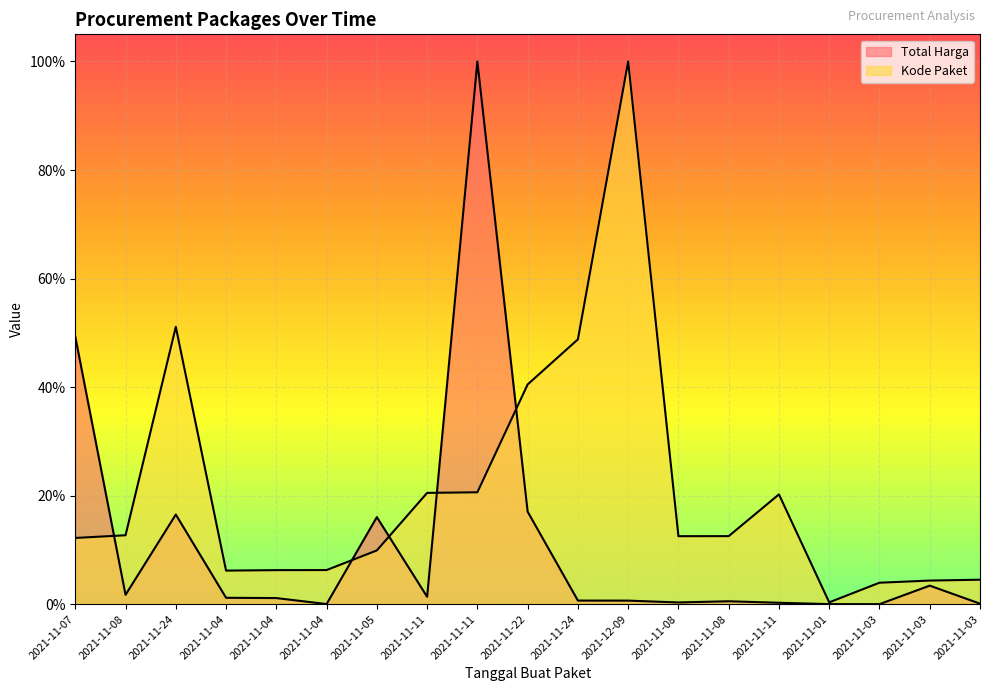

Reading left to right, what are all the values shown in this chart?

Total Harga: 2021-11-07=0.5	2021-11-08=0.0	2021-11-24=0.2	2021-11-04=0.0	2021-11-04=0.0	2021-11-04=0.0	2021-11-05=0.2	2021-11-11=0.0	2021-11-11=1.0	2021-11-22=0.2	2021-11-24=0.0	2021-12-09=0.0	2021-11-08=0.0	2021-11-08=0.0	2021-11-11=0.0	2021-11-01=0.0	2021-11-03=0.0	2021-11-03=0.0	2021-11-03=0.0
Kode Paket: 2021-11-07=0.1	2021-11-08=0.1	2021-11-24=0.5	2021-11-04=0.1	2021-11-04=0.1	2021-11-04=0.1	2021-11-05=0.1	2021-11-11=0.2	2021-11-11=0.2	2021-11-22=0.4	2021-11-24=0.5	2021-12-09=1.0	2021-11-08=0.1	2021-11-08=0.1	2021-11-11=0.2	2021-11-01=0.0	2021-11-03=0.0	2021-11-03=0.0	2021-11-03=0.0